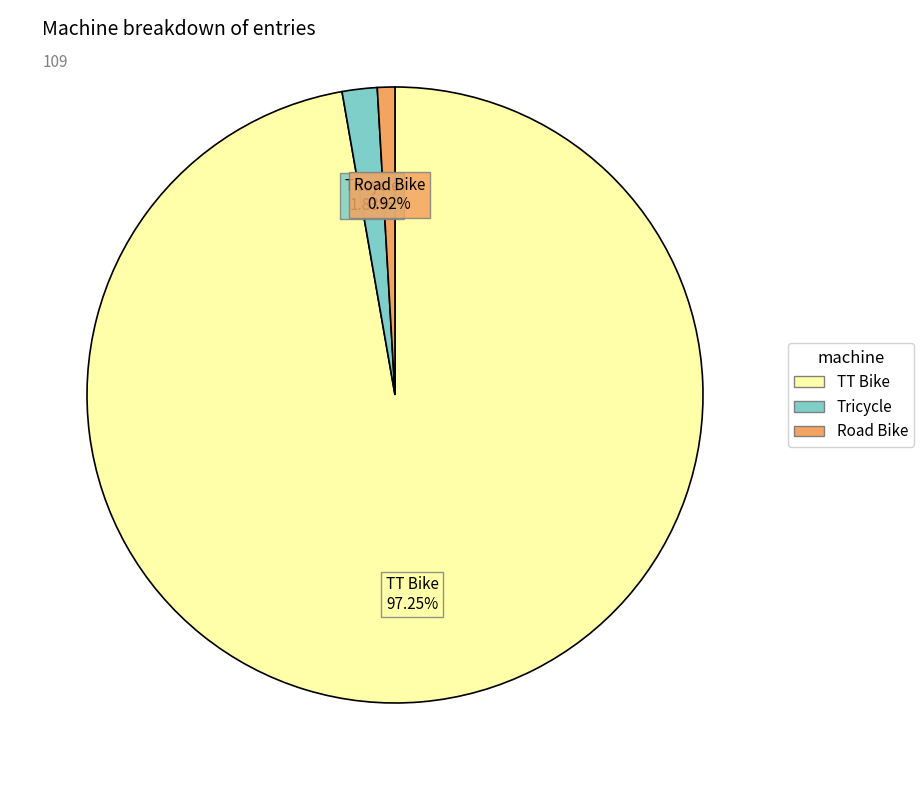

To the nearest percent, what percentage of the pie is Road Bike?

1%